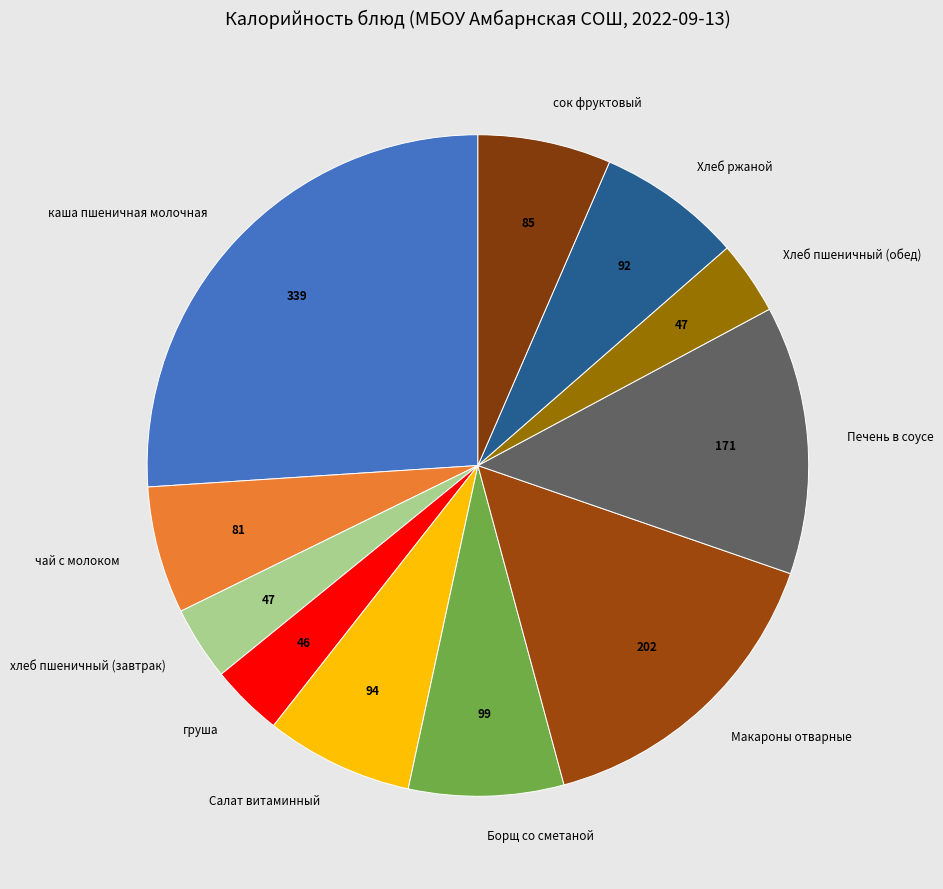

Is Хлеб пшеничный (обед) the majority of the pie?

No